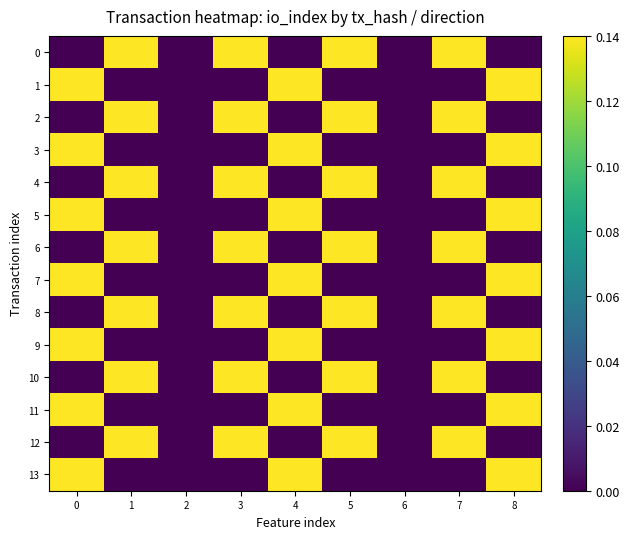

Which has a higher value, 1 or 5?

1